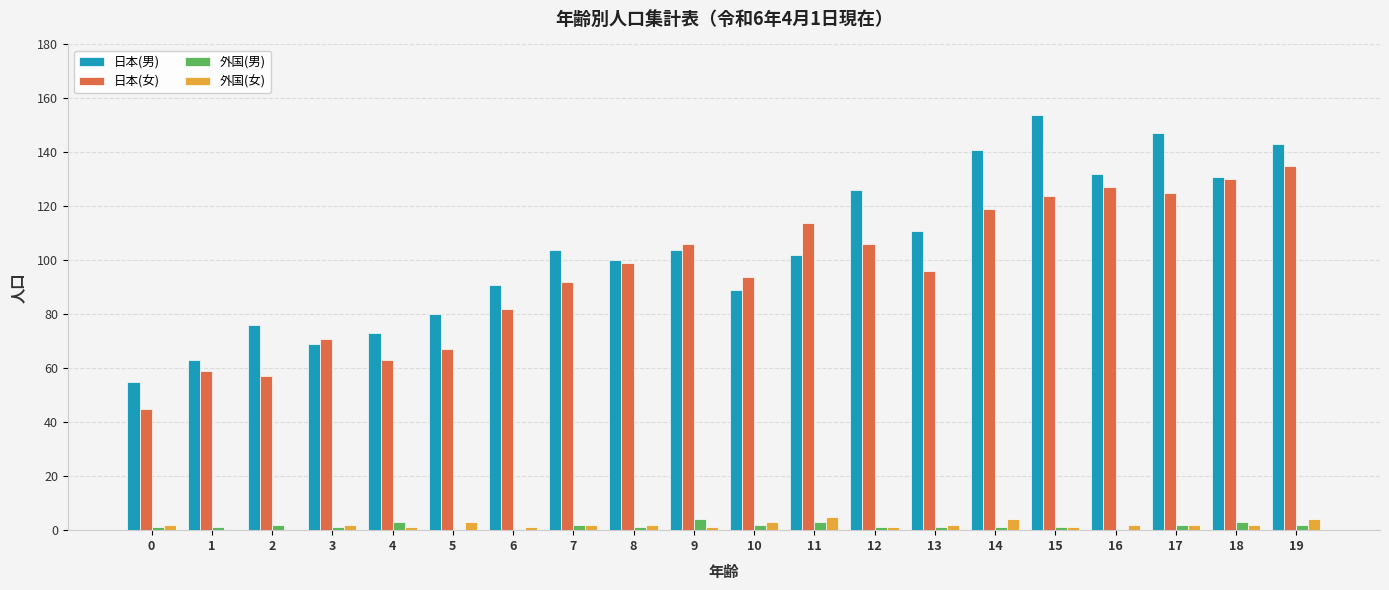

Which label corresponds to the largest value in the chart?

15